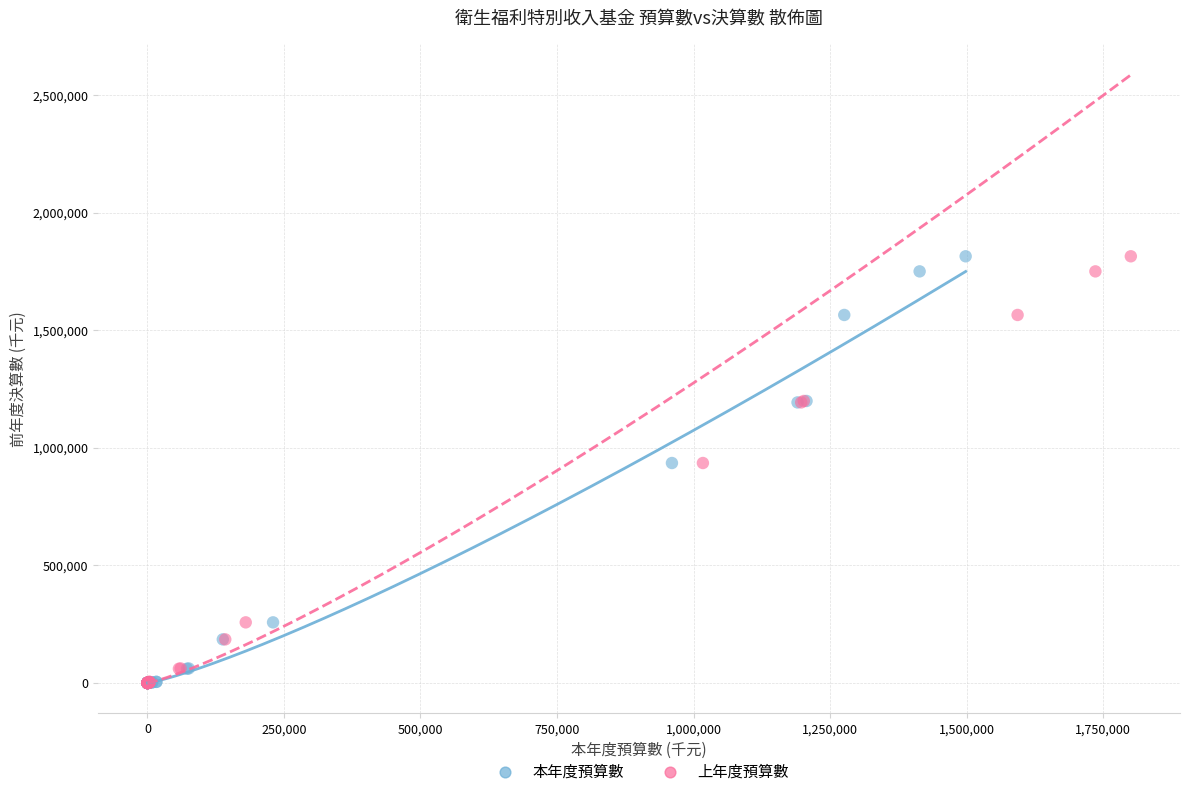

What are all the series names shown in the legend?

本年度預算數, 上年度預算數